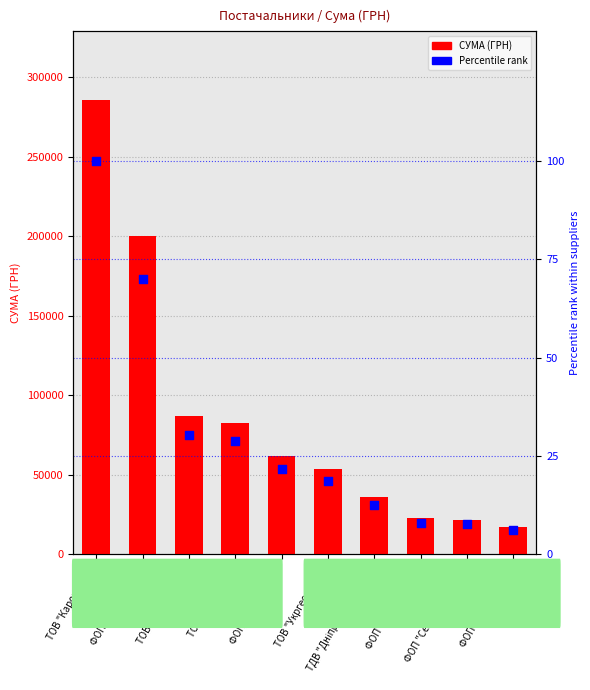

What is the total value across all series at ФОП "Гентеш Й.Я."?

200272.0